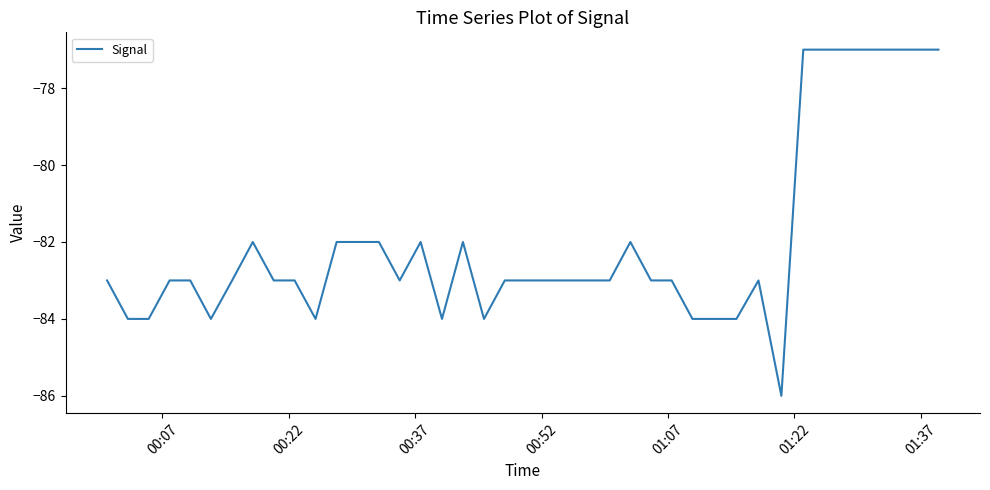

What is the average value?

-82